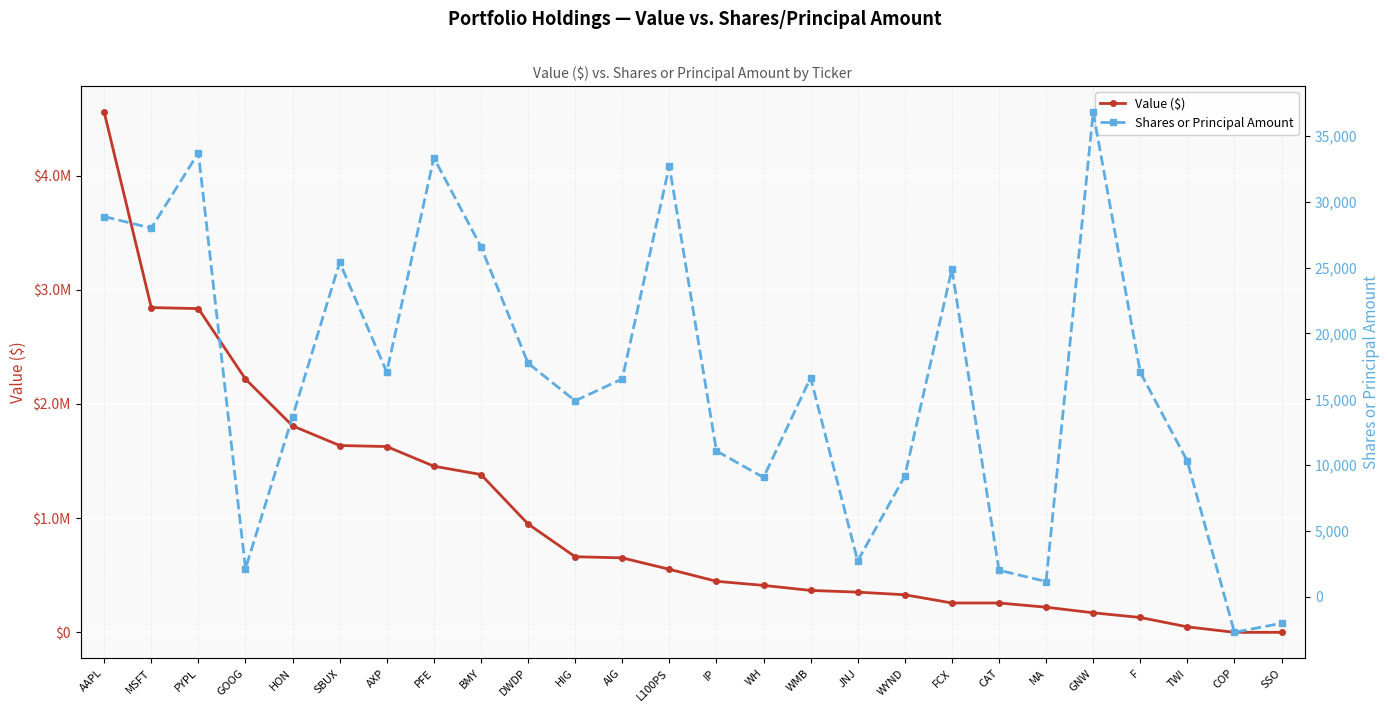

Between MSFT and GOOG, which series saw the biggest shift?

Value ($)